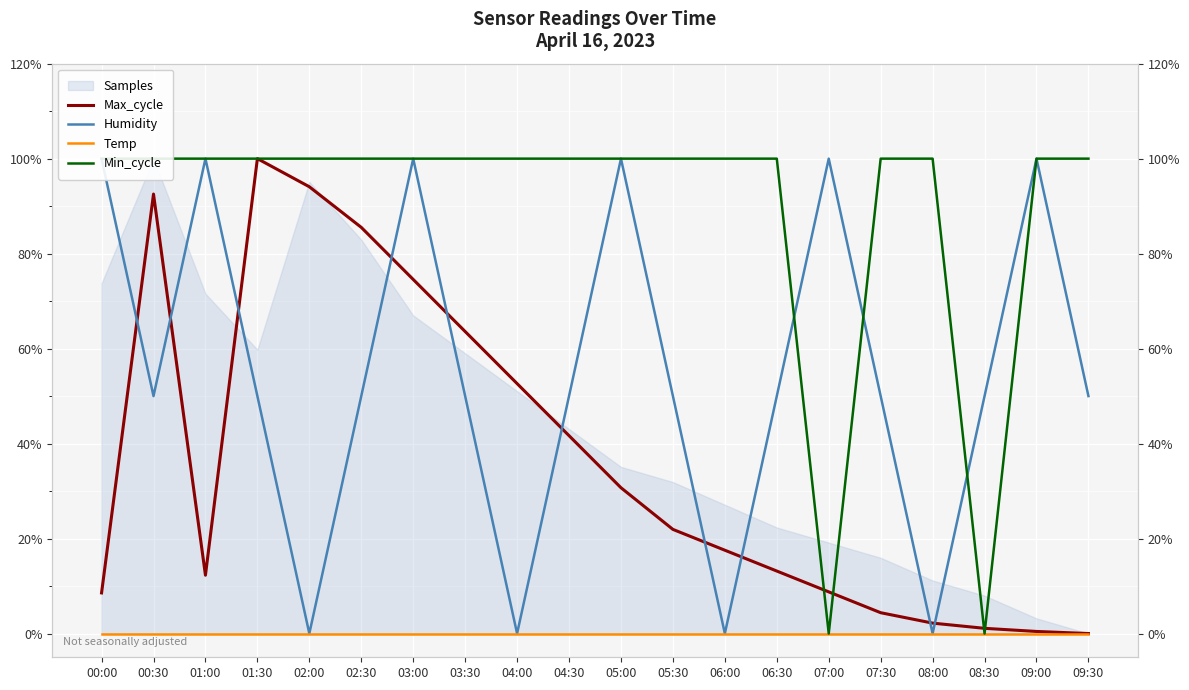

What is the label of the 13th point from the right?

03:30